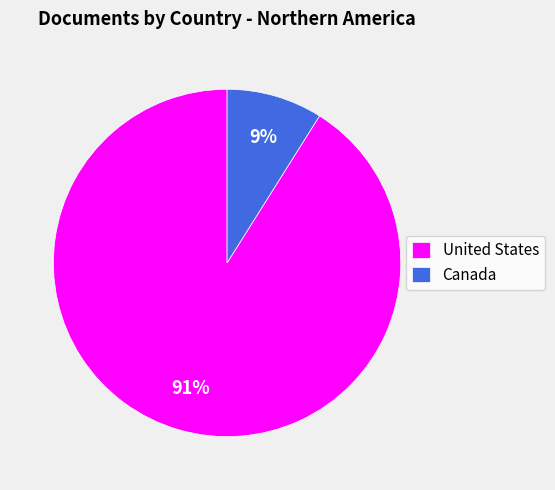

Does Canada represent more than half of the total?

No